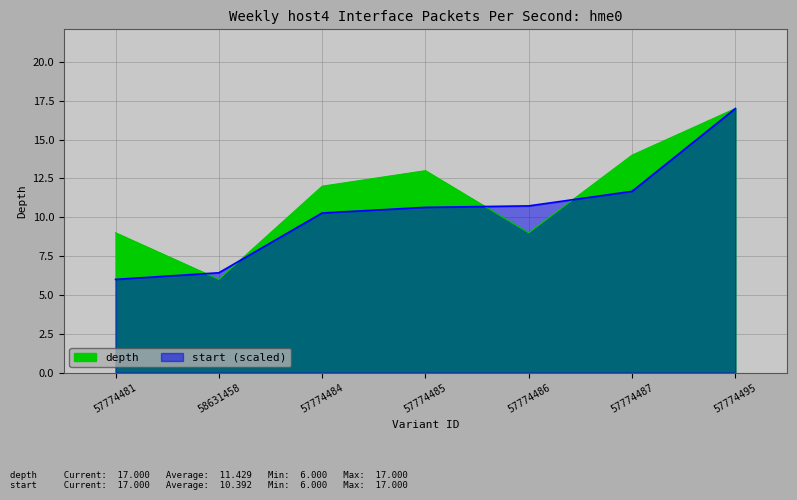

List the series in order of their overall mean, highest first.

depth, start_norm